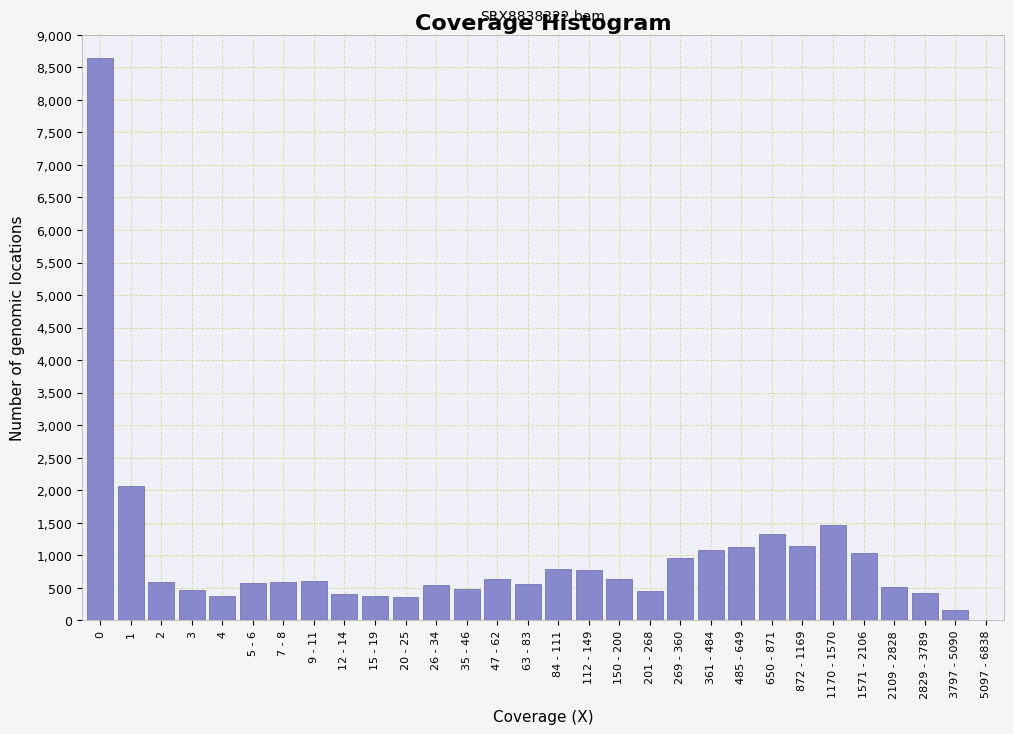

What is the sum of all values?

29136